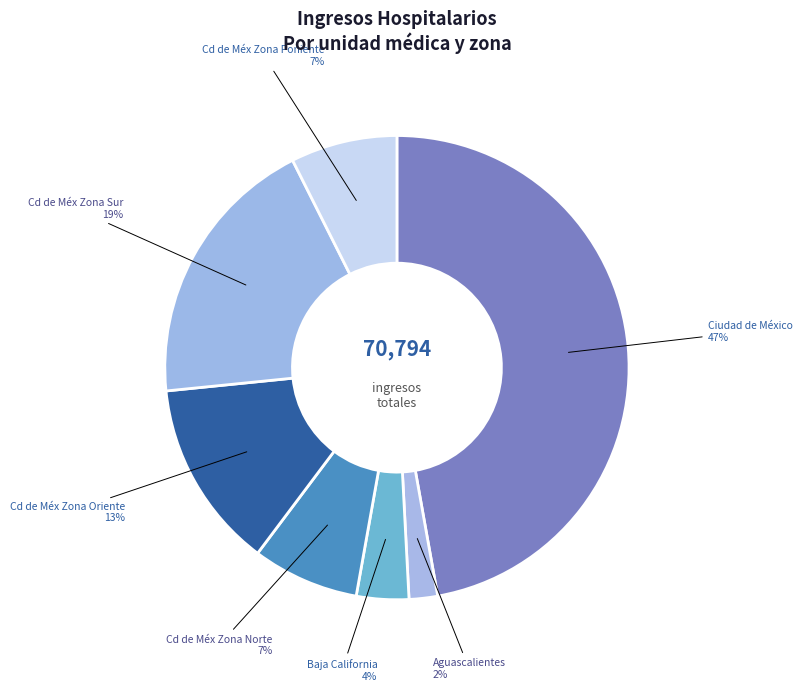

Is the sum of Baja California and Aguascalientes greater than half?

No